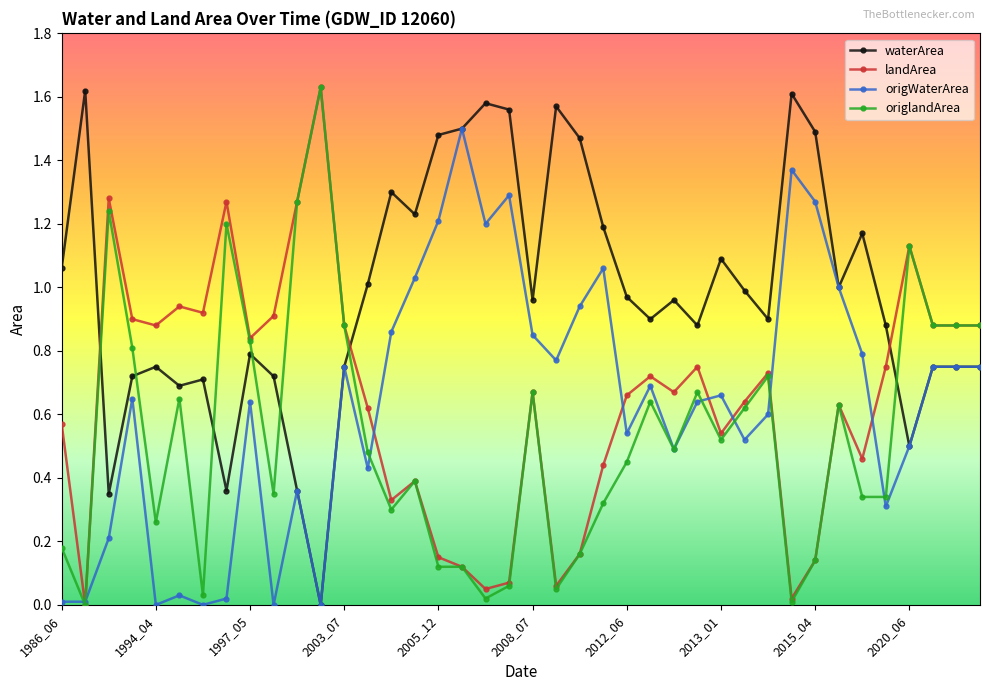

How many intersections are there between waterArea and origlandArea?

7